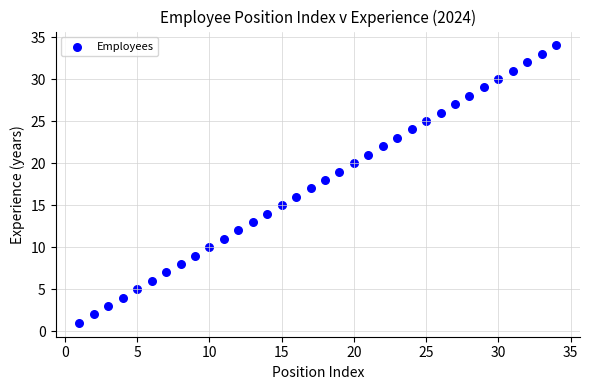

What is the range of X values (max minus min)?

33